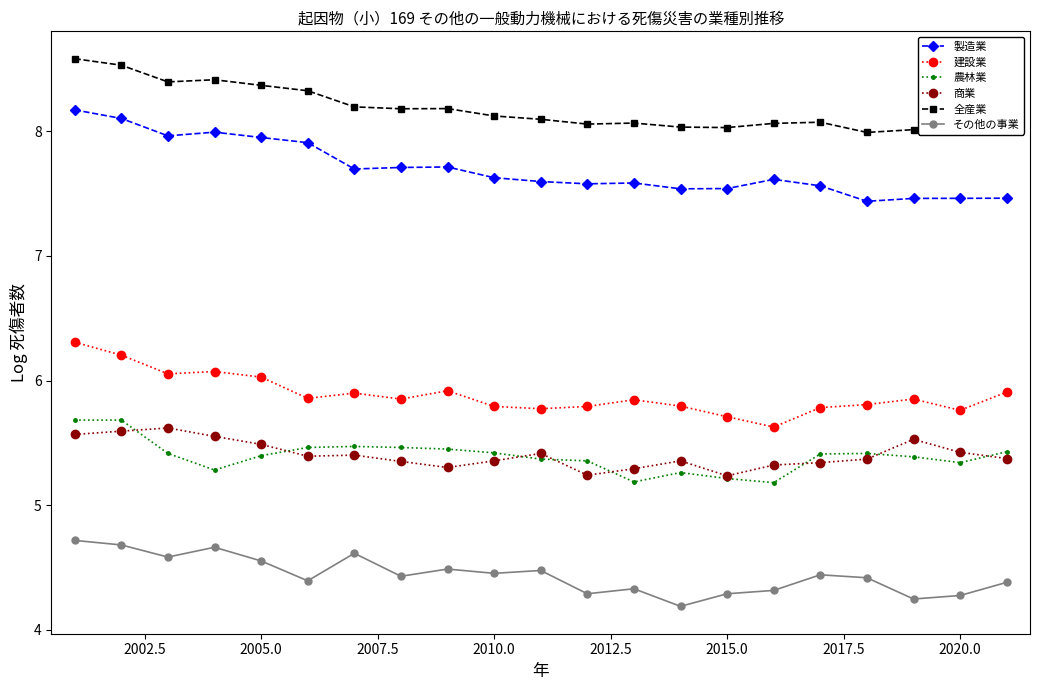

What is the value of the 商業 point at the 16th from the left?

5.3